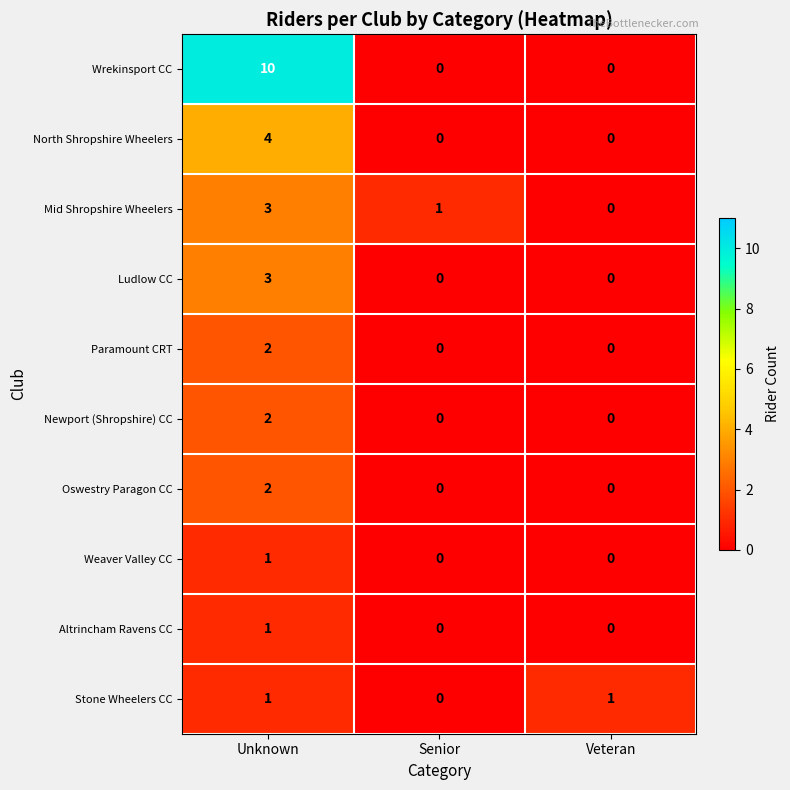

What is the spread (max minus min) of values at Unknown?

9